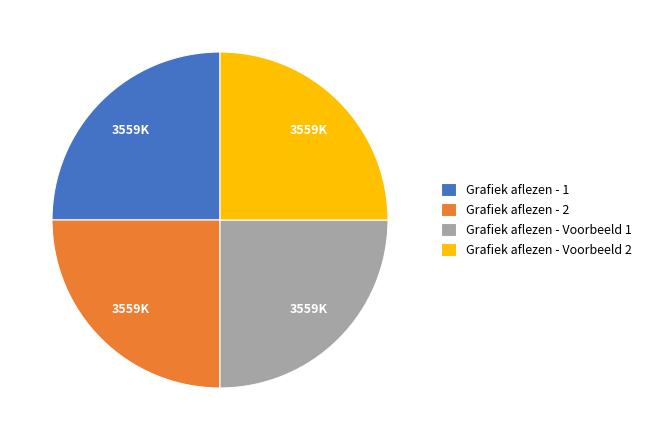

True or false: Grafiek aflezen - Voorbeeld 1 accounts for 39% of the total.

False